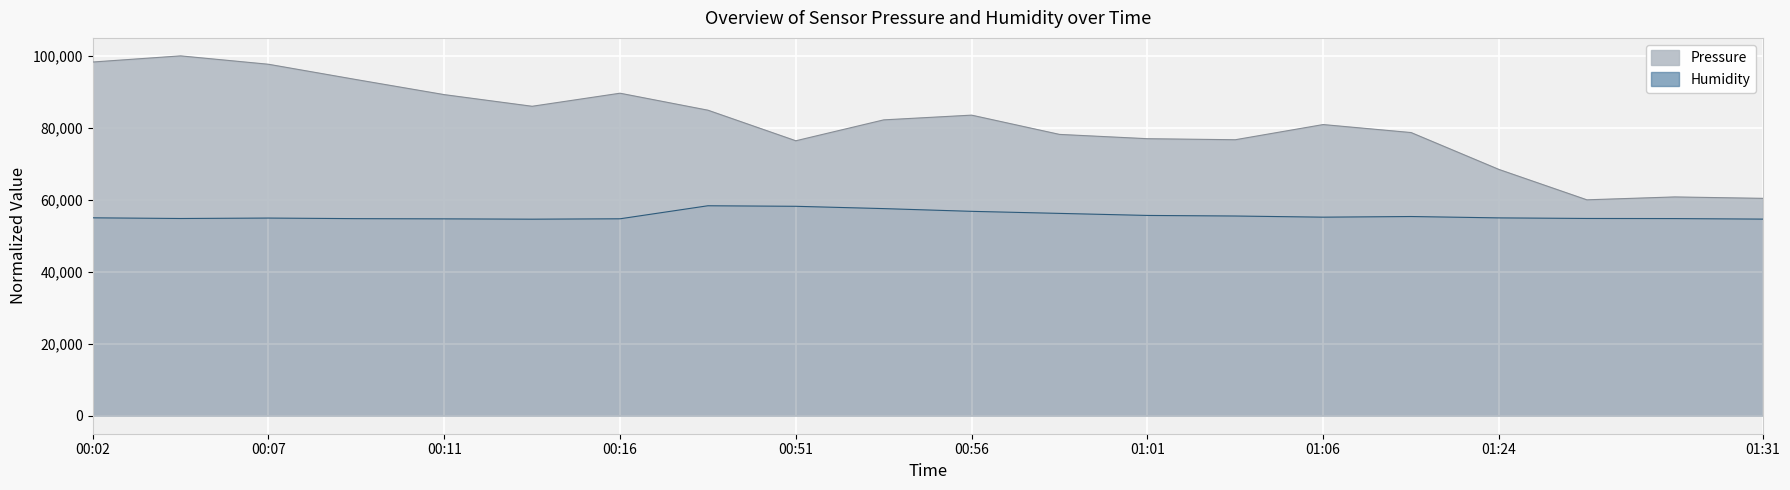

The chart shows a value of 39942 at 00:53. True or false?

False